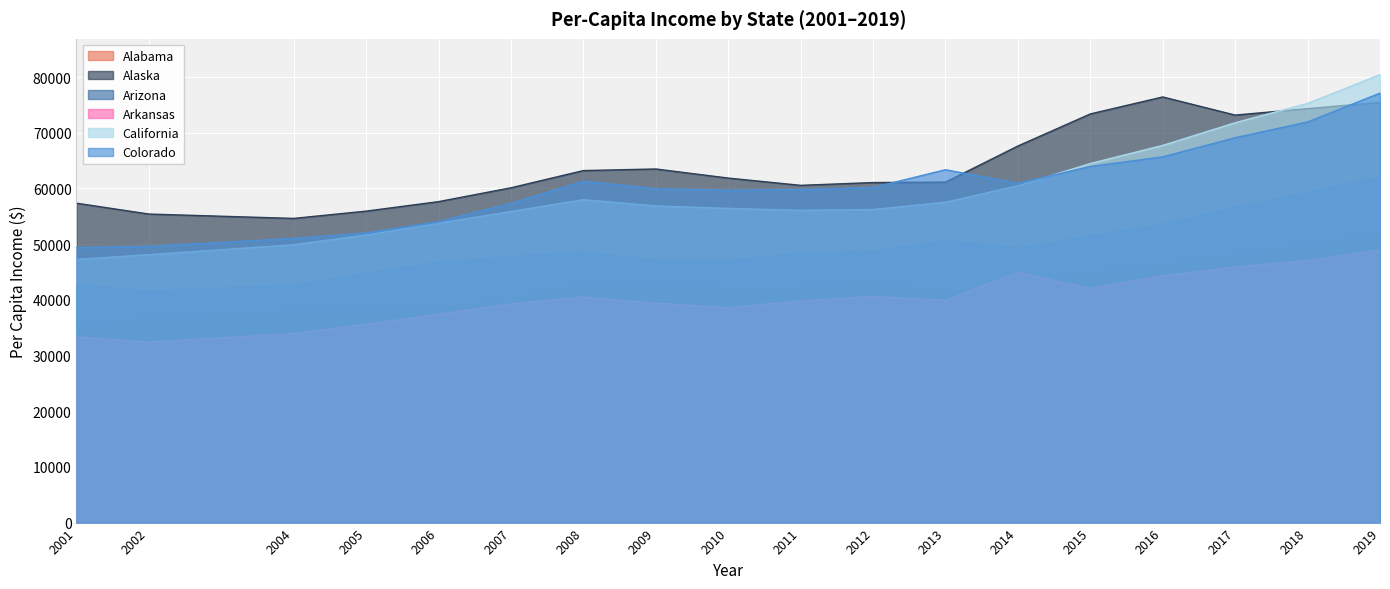

True or false: California and Arizona cross at least once.

False